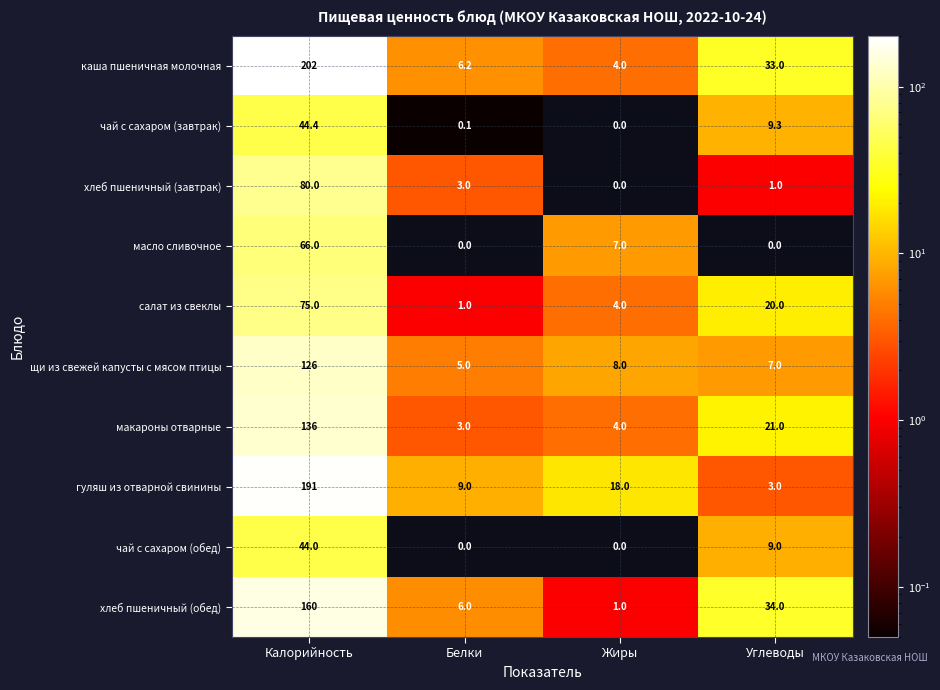

The щи из свежей капусты с мясом птицы series shows 8.0 at Жиры. True or false?

True